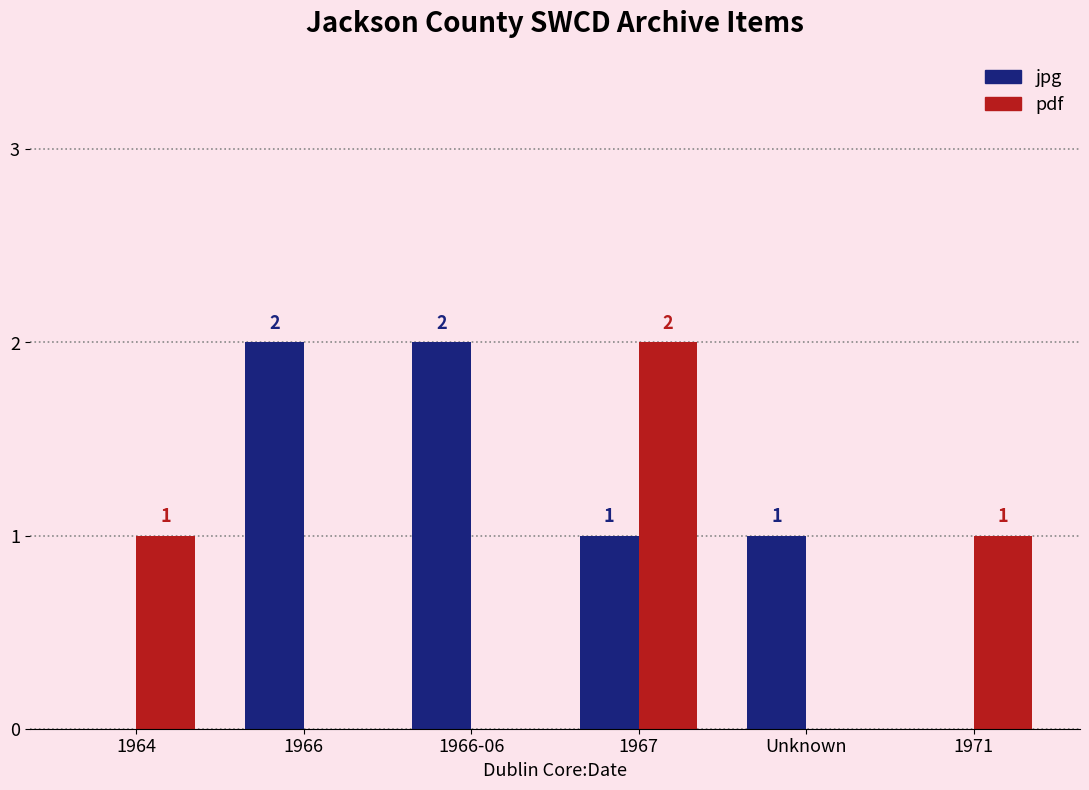

Is it true that pdf equals 2 at 1967?

True